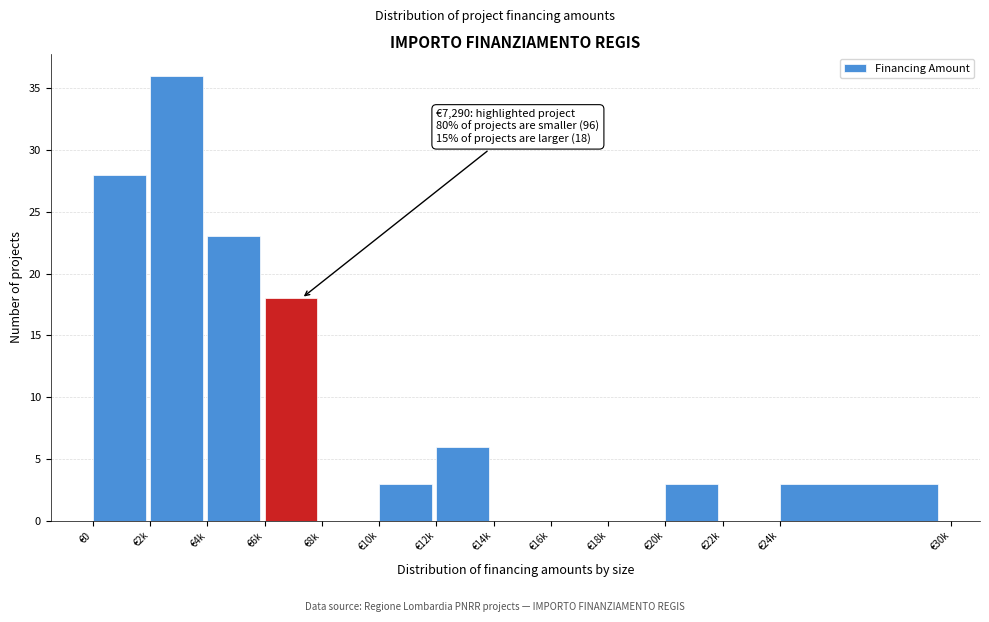

Reading left to right, list all the values displayed in this chart.

€0=28	€2k=36	€4k=23	€6k=18	€8k=0	€10k=3	€12k=6	€14k=0	€16k=0	€18k=0	€20k=3	€22k=0	€24k=3